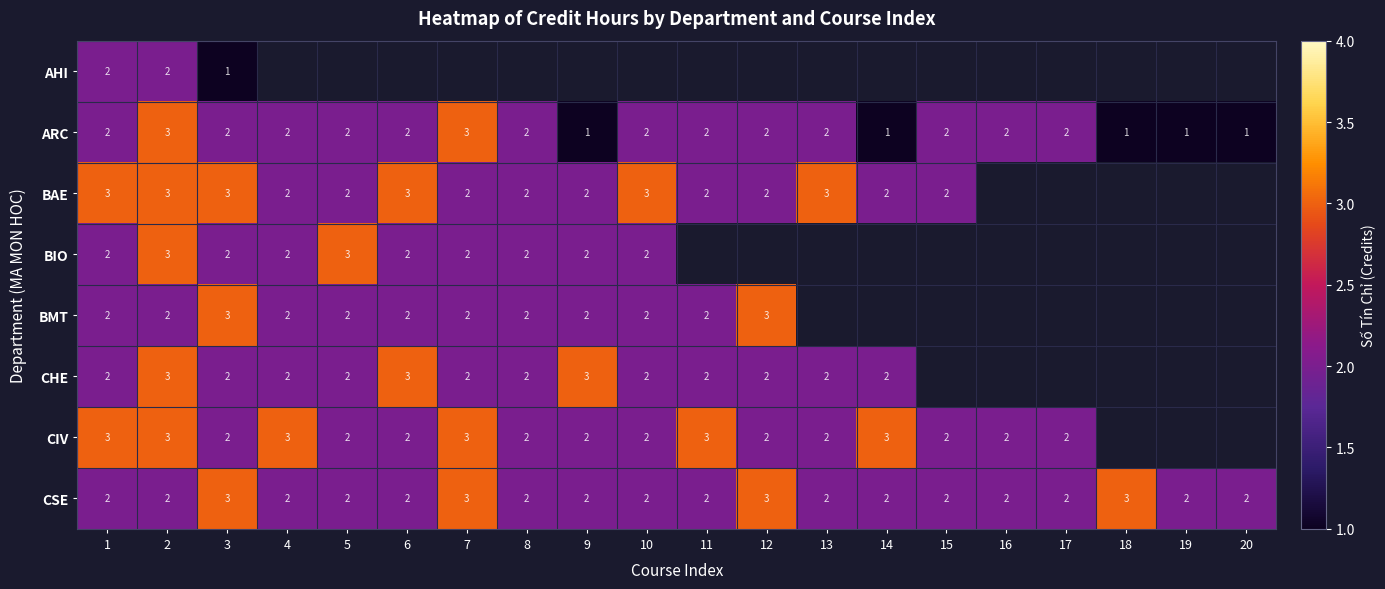

The ARC series shows 1 at 4. True or false?

False